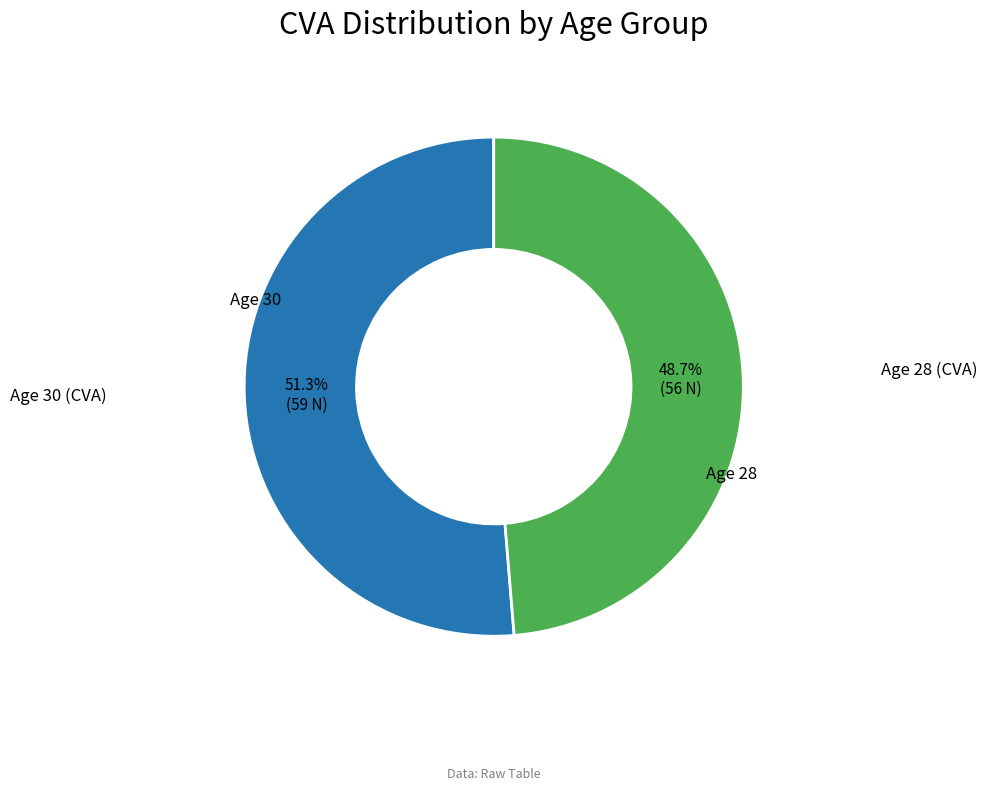

Does Age 28 account for over 50% of the chart?

No